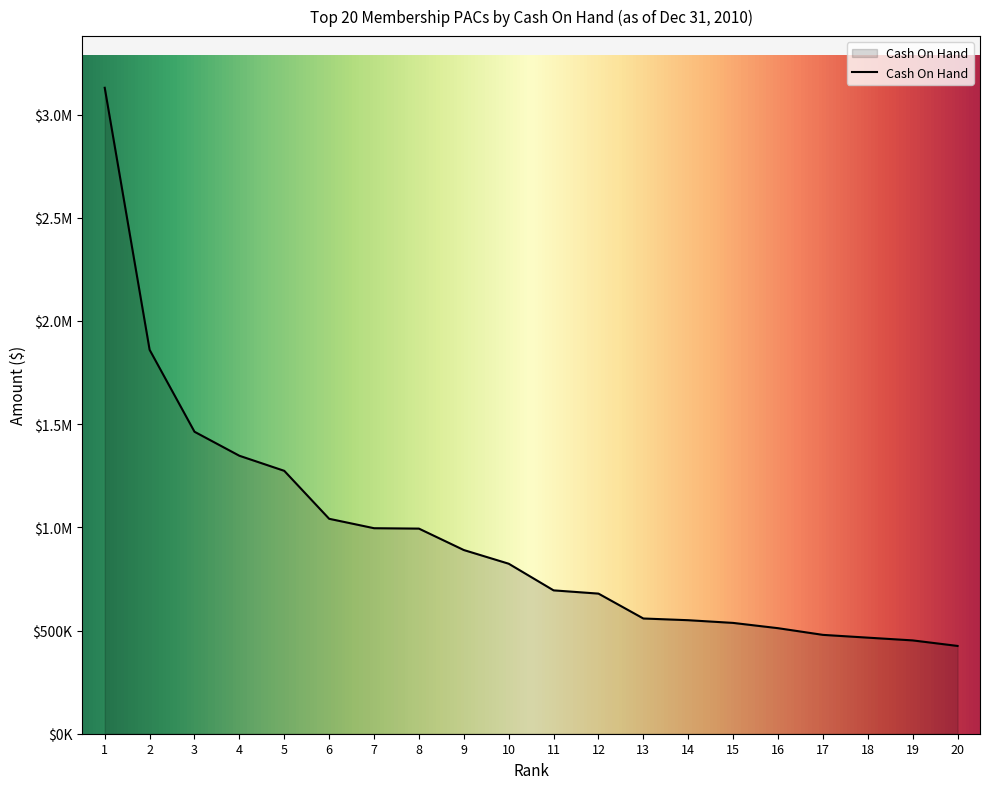

Reading left to right, what are all the values shown in this chart?

1=3129515.7	2=1860091.8	3=1463048.9	4=1346719.1	5=1273674.0	6=1041320.8	7=995694.8	8=993762.9	9=889956.9	10=823677.3	11=694551.4	12=678837.3	13=558277.7	14=549990.7	15=536889.9	16=511328.3	17=478965.2	18=465476.8	19=452158.8	20=425348.7